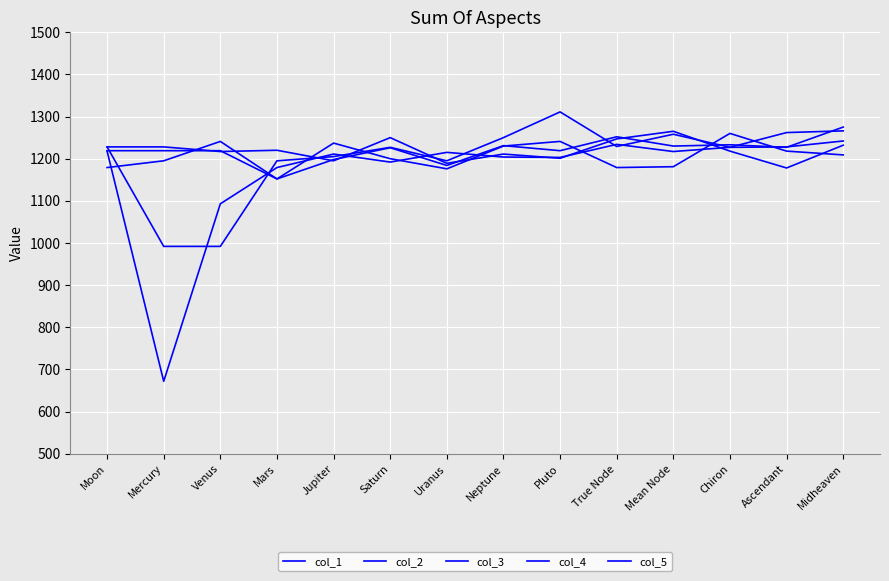

Which series ends up on top after the final intersection of col_3 and col_2?

col_3